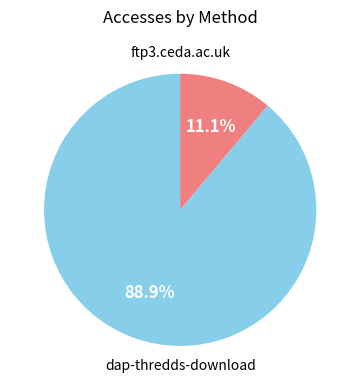

Is there any slice that represents more than half of the pie?

Yes